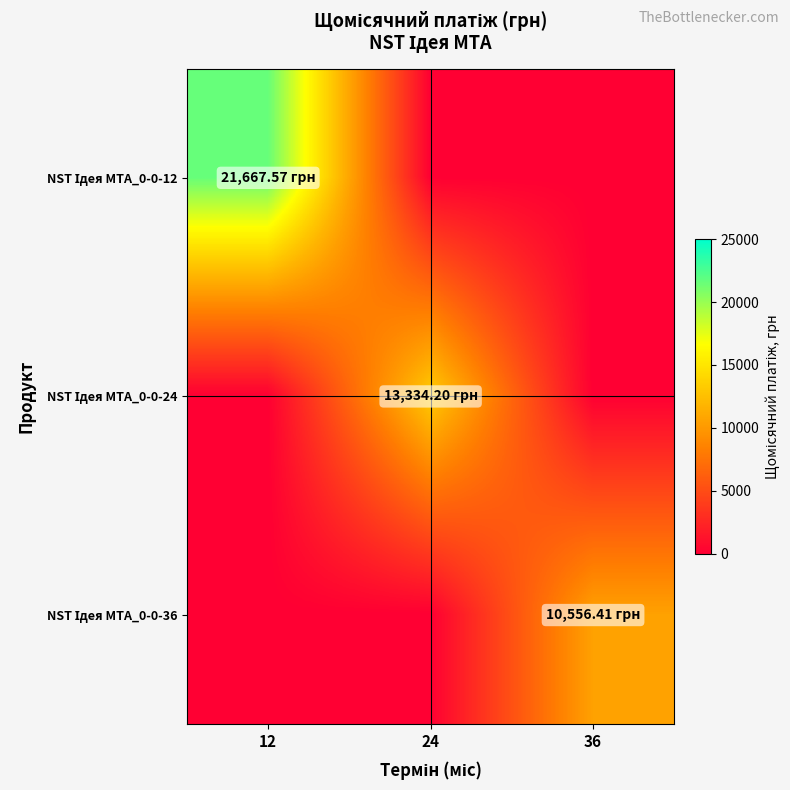

Count the number of data series in this chart.

3